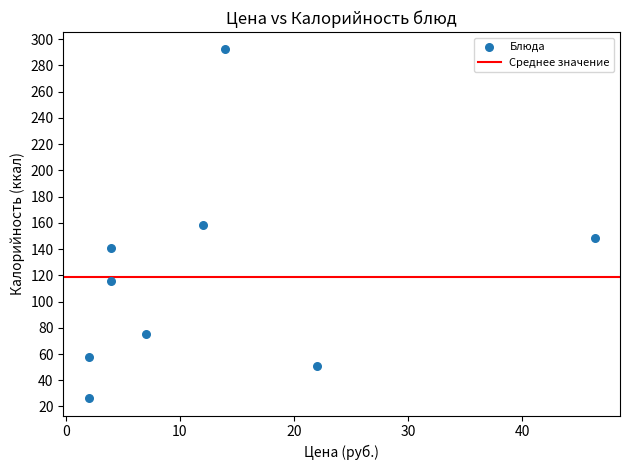

What is the range of Y values (max minus min)?

265.7